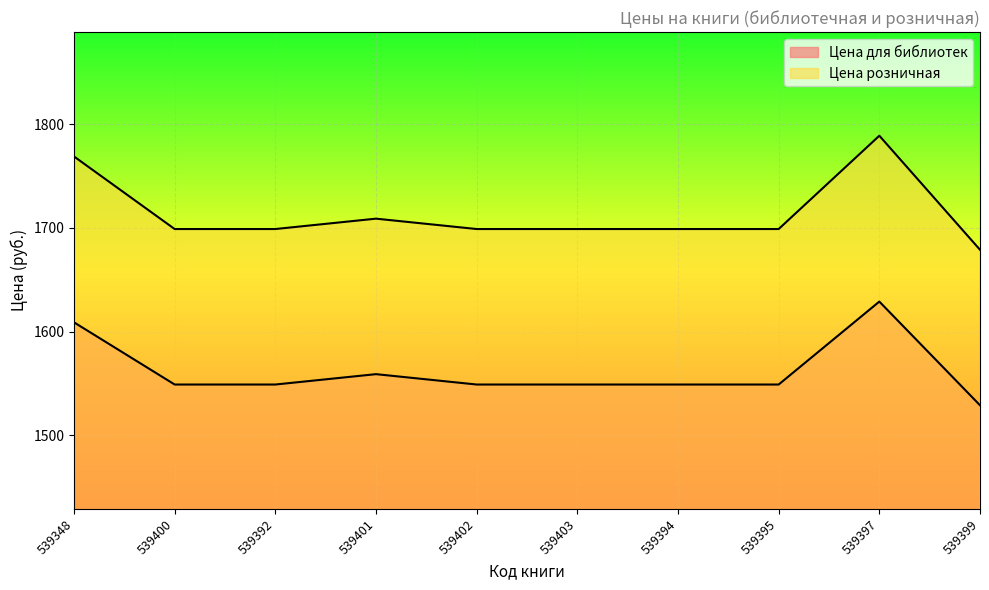

List the series in order of their peak value, highest first.

Цена розничная, Цена для библиотек